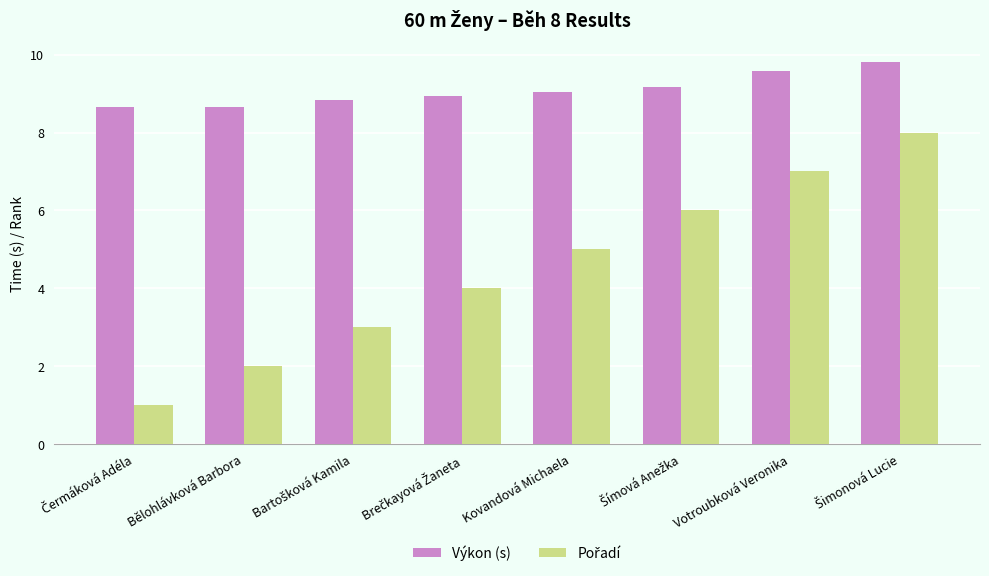

What is the minimum value for Výkon (s)?

8.7